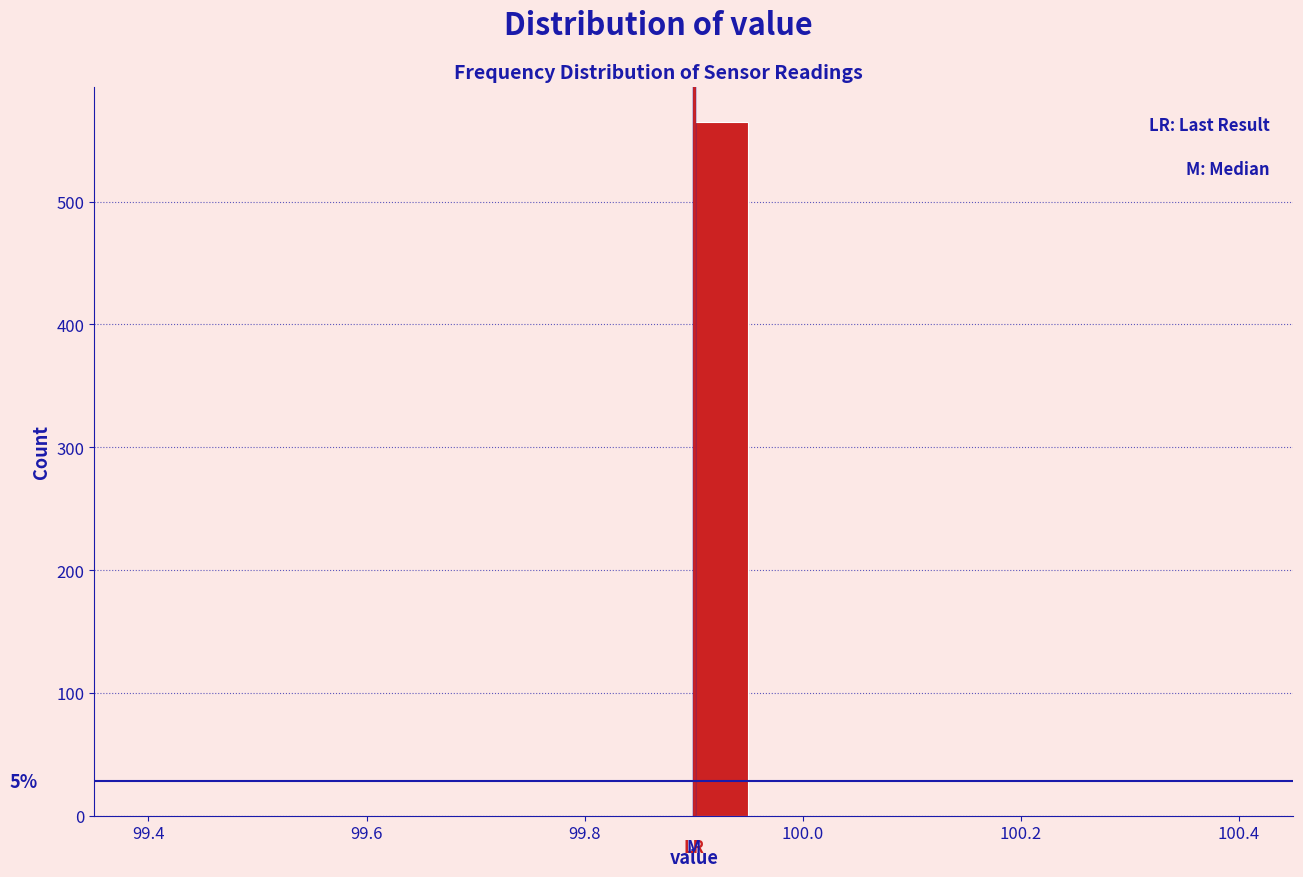

Around what value on the x-axis is the tallest bar? Give the approximate position of its centre, as read against the axis.

99.92